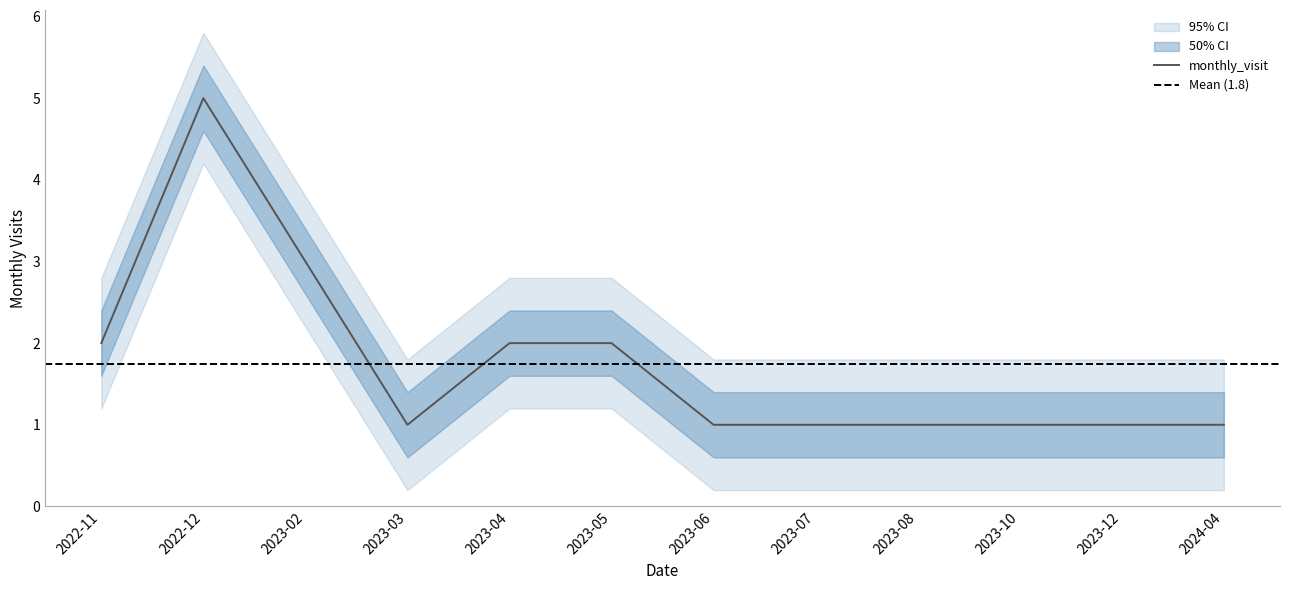

Reading left to right, list all the values displayed in this chart.

2022-11=2	2022-12=5	2023-02=3	2023-03=1	2023-04=2	2023-05=2	2023-06=1	2023-07=1	2023-08=1	2023-10=1	2023-12=1	2024-04=1